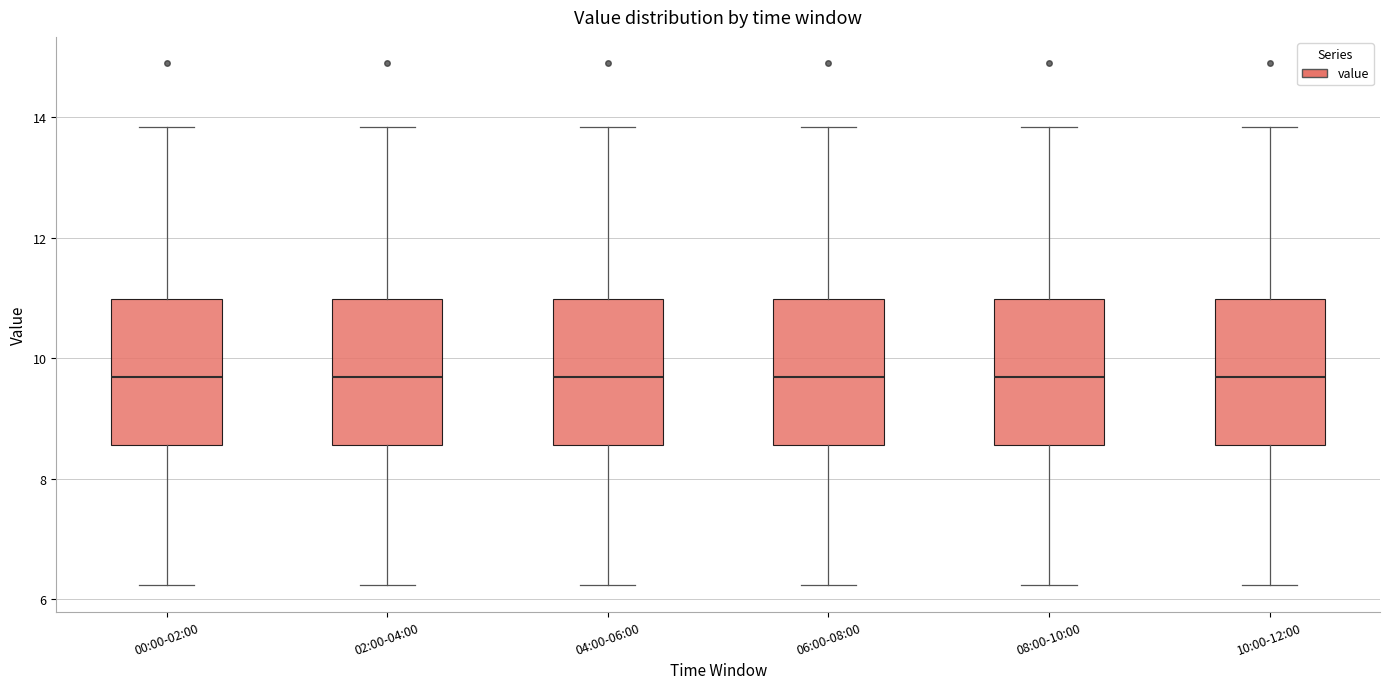

Where is the upper edge of the box for 06:00-08:00 on the y-axis? The values are not printed on the chart, so give them approximately, as read against the axis.

11.0